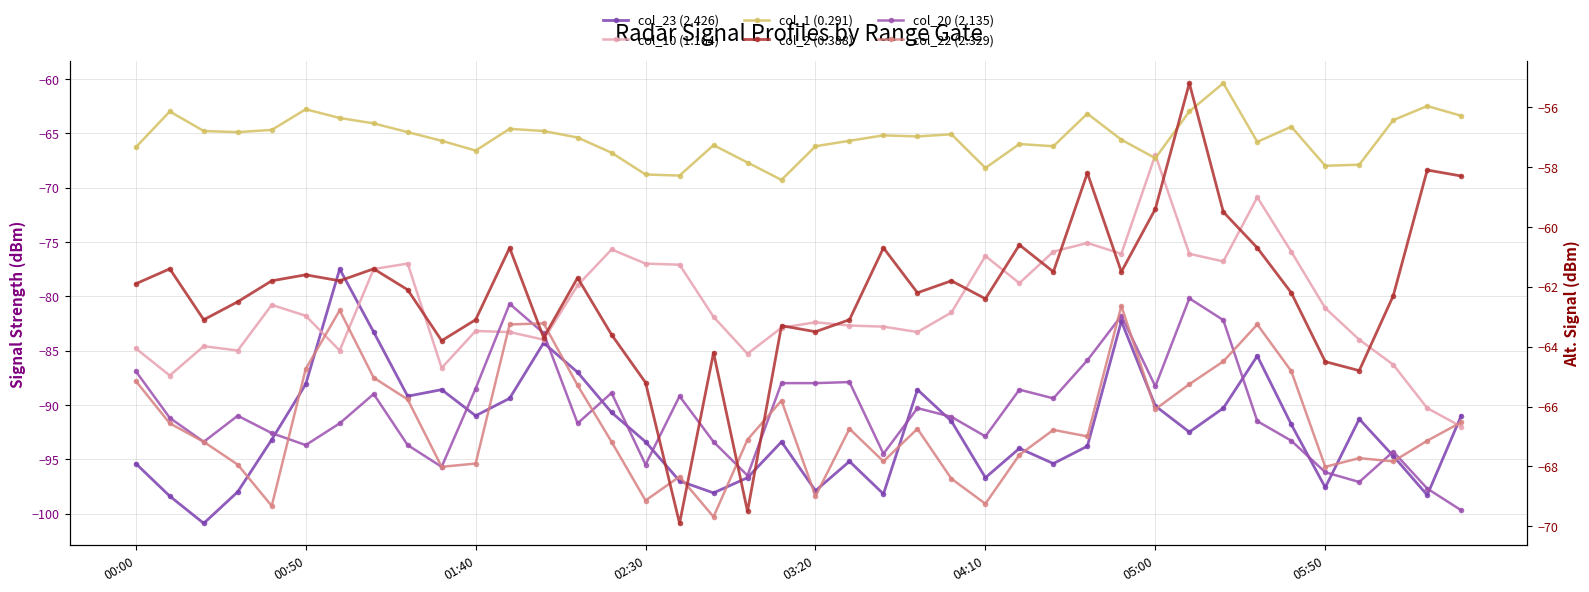

The col_20 (2.135) series shows -165.4 at 34. True or false?

False